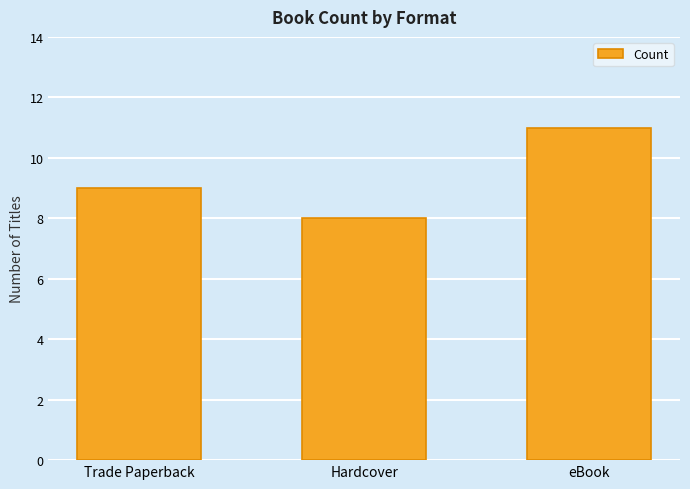

What is the average value?

9